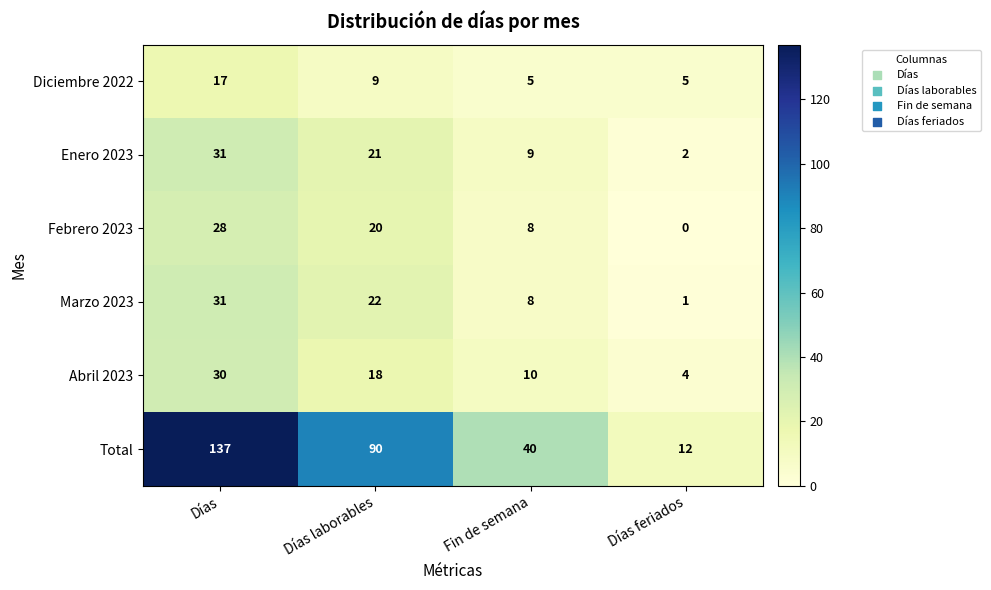

The value of Marzo 2023 at Días feriados is 0. True or false?

False